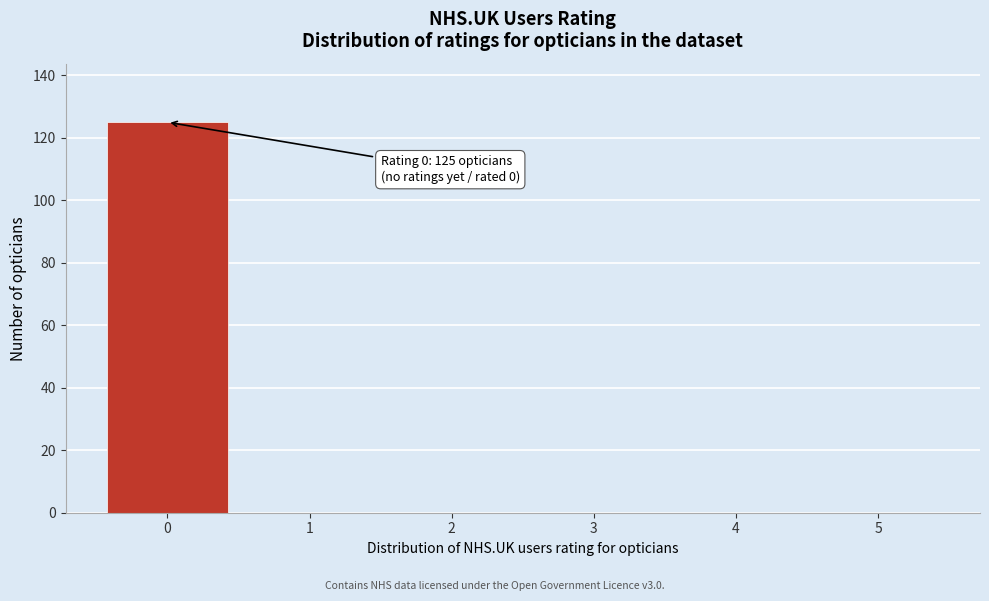

Reading left to right, transcribe all the data shown in this chart.

0=125	1=0	2=0	3=0	4=0	5=0